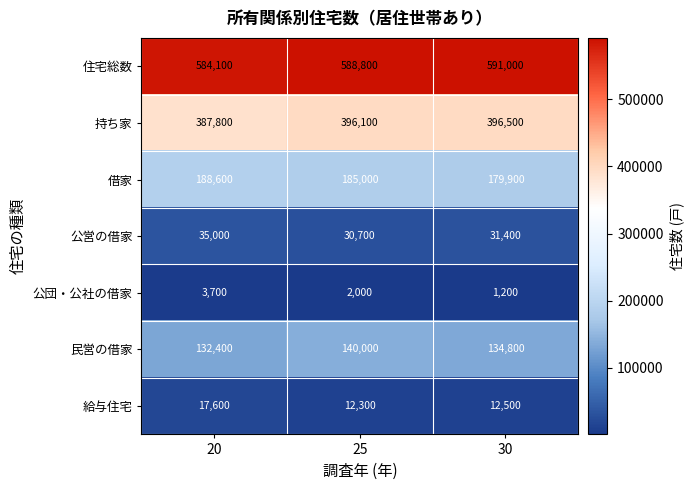

At which category does the chart reach its minimum across all series?

30